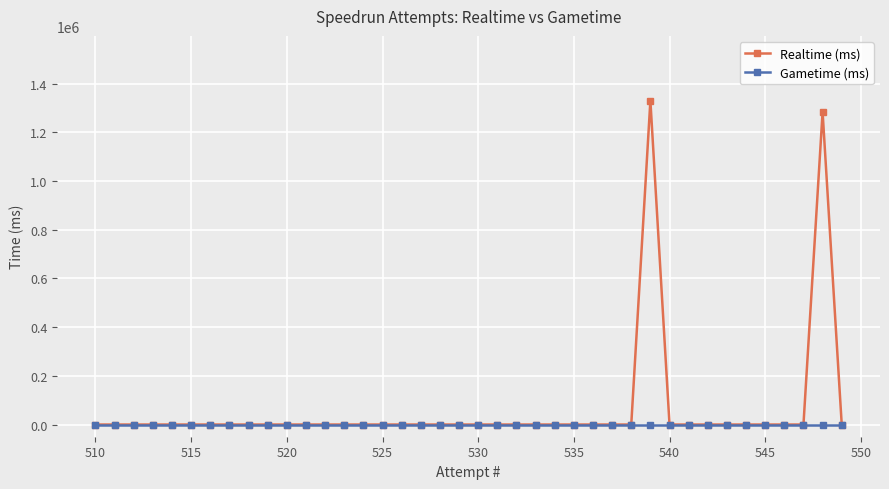

What is the greatest value displayed?

1330150